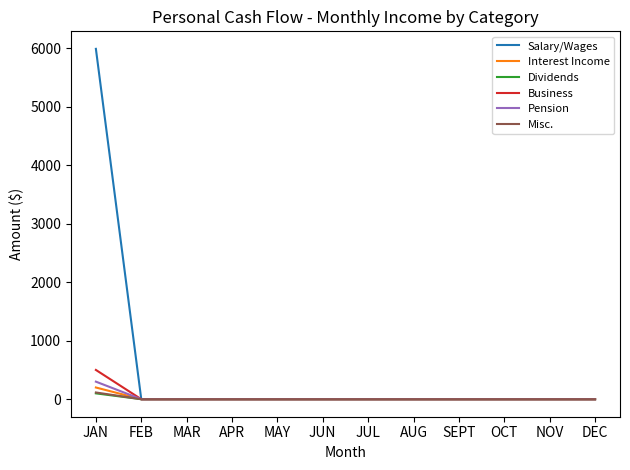

Reading left to right, extract all data points from this chart.

Salary/Wages: 5987	0	0	0	0	0	0	0	0	0	0	0
Interest Income: 200	0	0	0	0	0	0	0	0	0	0	0
Dividends: 100	0	0	0	0	0	0	0	0	0	0	0
Business: 500	0	0	0	0	0	0	0	0	0	0	0
Pension: 300	0	0	0	0	0	0	0	0	0	0	0
Misc.: 115	0	0	0	0	0	0	0	0	0	0	0